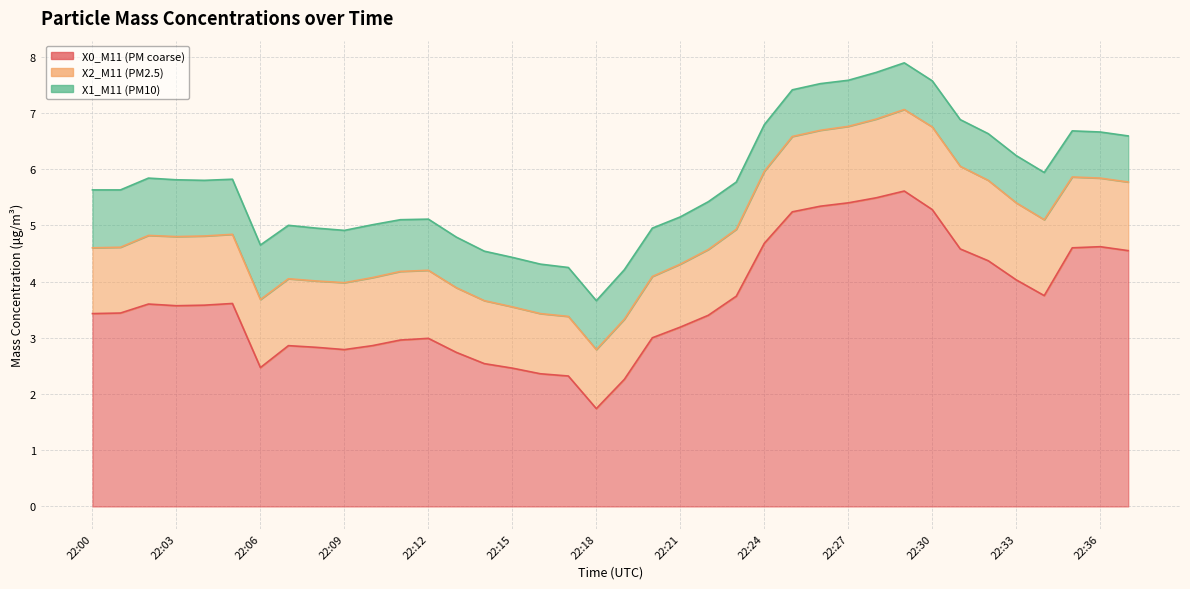

Reading right to left, transcribe all the data shown in this chart.

X0_M11 (PM coarse): 4.5	4.6	4.6	3.8	4.0	4.4	4.6	5.3	5.6	5.5	5.4	5.3	5.2	4.7	3.7	3.4	3.2	3.0	2.3	1.7	2.3	2.4	2.5	2.5	2.7	3.0	3.0	2.9	2.8	2.8	2.9	2.5	3.6	3.6	3.6	3.6	3.4	3.4
X2_M11 (PM2.5): 1.2	1.2	1.3	1.4	1.4	1.4	1.5	1.5	1.4	1.4	1.4	1.4	1.3	1.3	1.2	1.2	1.1	1.1	1.1	1.1	1.1	1.1	1.1	1.1	1.1	1.2	1.2	1.2	1.2	1.2	1.2	1.2	1.2	1.2	1.2	1.2	1.2	1.2
X1_M11 (PM10): 0.8	0.8	0.8	0.8	0.8	0.8	0.8	0.8	0.8	0.8	0.8	0.8	0.8	0.8	0.8	0.8	0.8	0.9	0.9	0.9	0.9	0.9	0.9	0.9	0.9	0.9	0.9	0.9	0.9	0.9	0.9	1.0	1.0	1.0	1.0	1.0	1.0	1.0